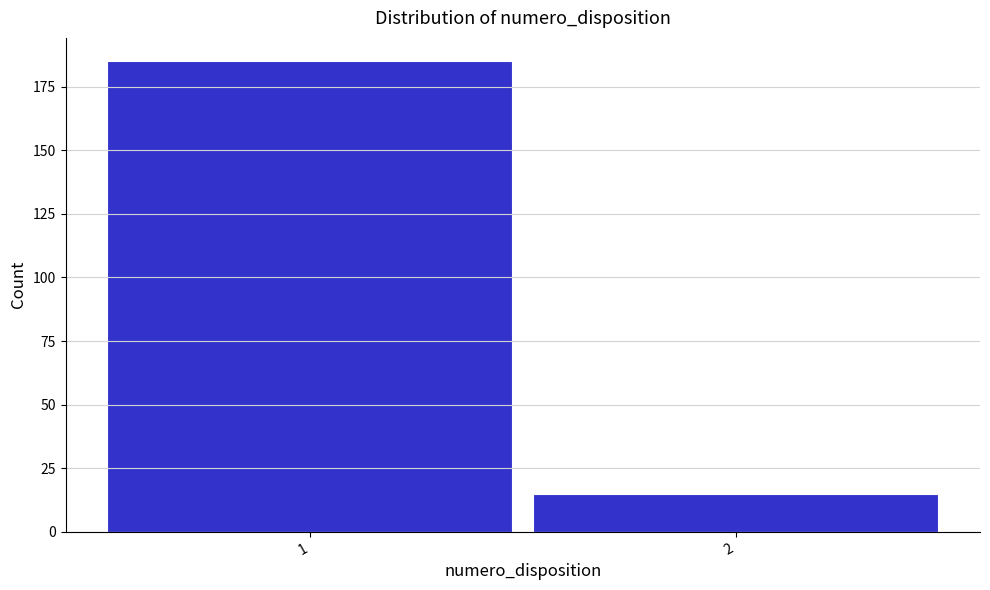

Reading right to left, extract all data points from this chart.

2=15	1=185